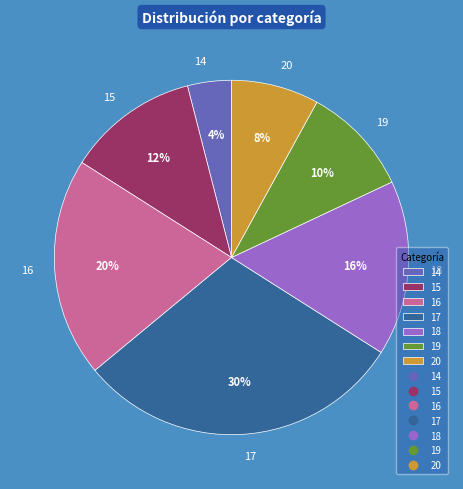

The 17 slice represents 20% of the pie. True or false?

False